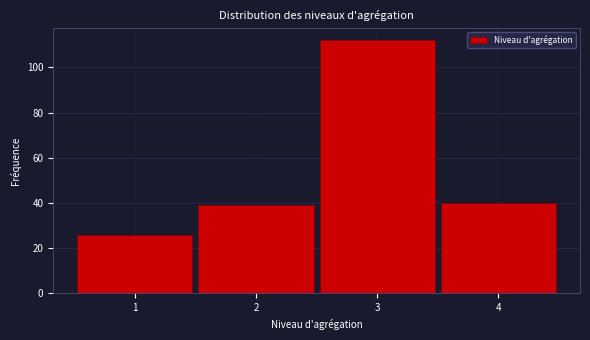

What is the height of the bar covering 0.5 to 1.5 on the x-axis? The values are not printed on the chart, so give them approximately, as read against the axis.

26